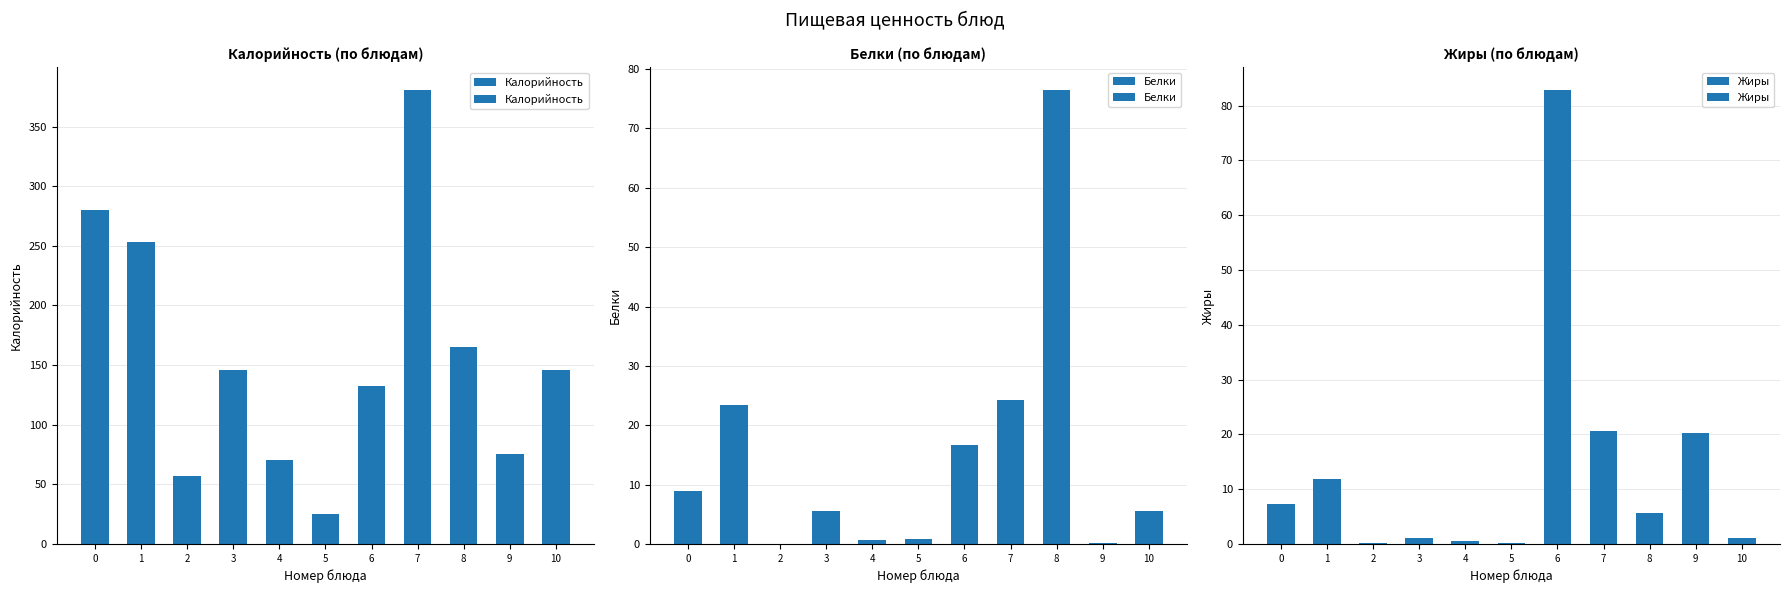

Is it true that Белки equals 0.3 at 9?

False